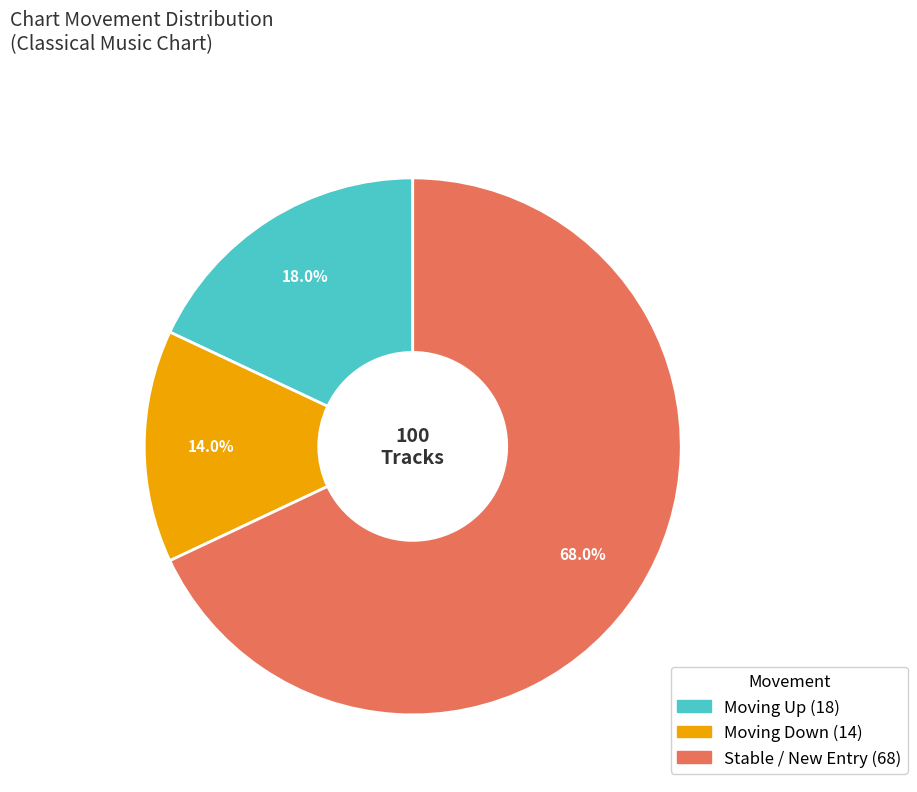

Is there a majority slice in this chart?

Yes